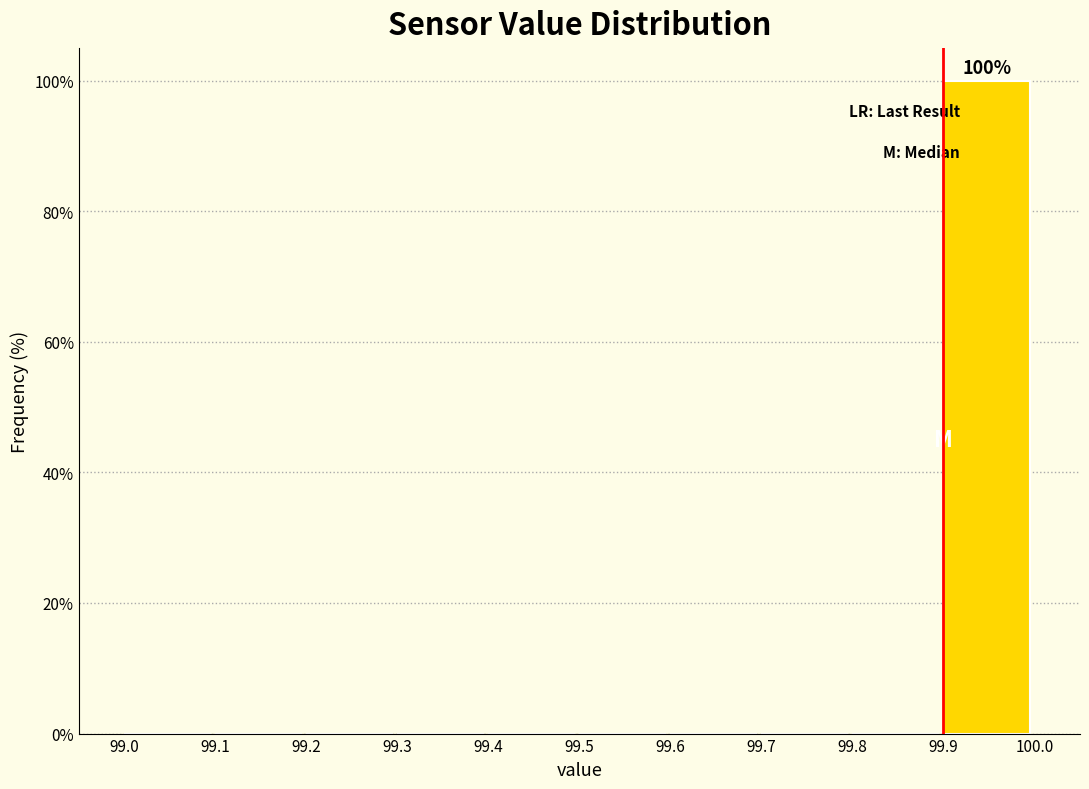

Over which range of the x-axis is the bar tallest?

99.9 to 100.0